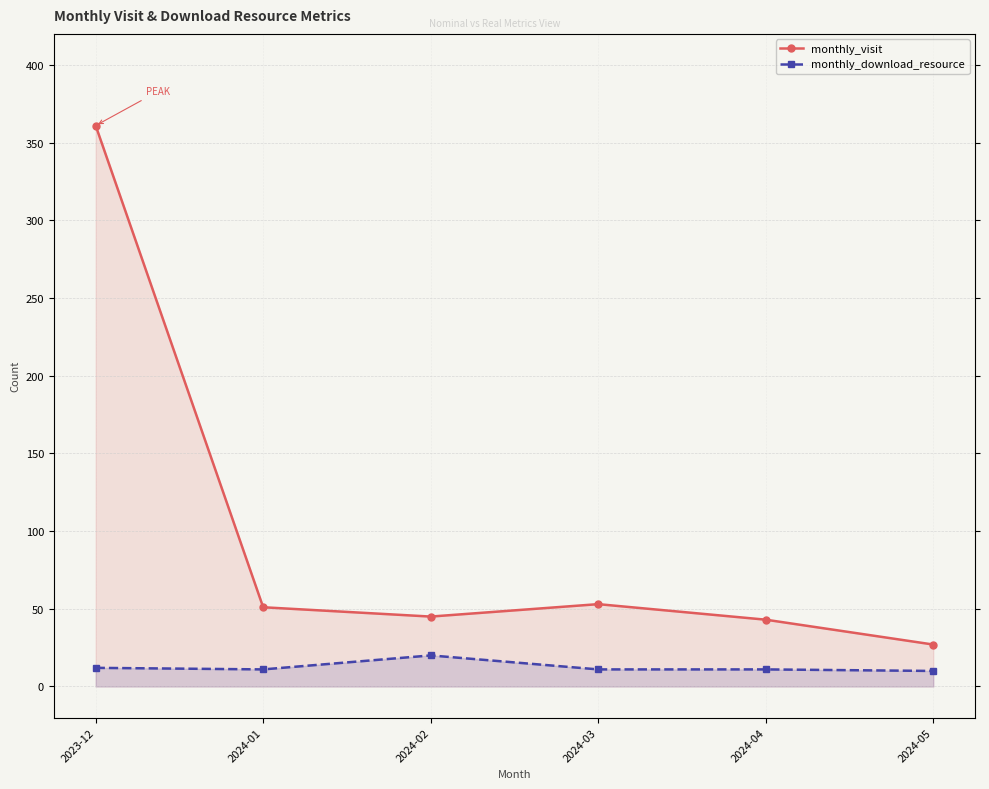

True or false: monthly_download_resource and monthly_visit cross at least once.

False